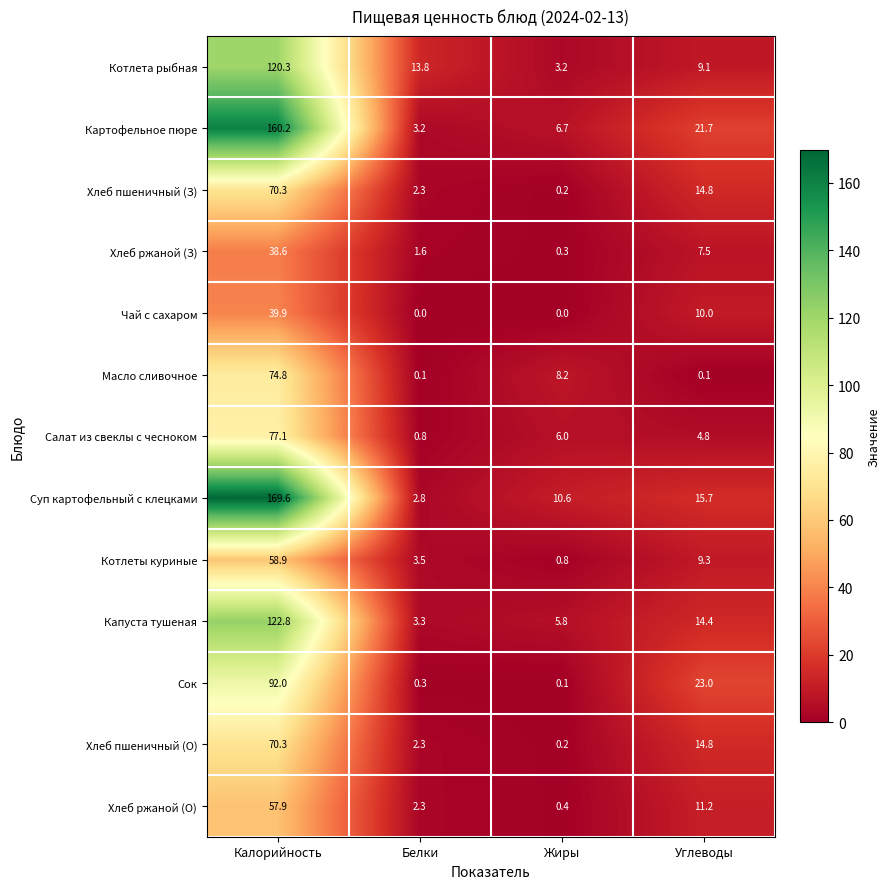

How many categories are shown in the chart?

4